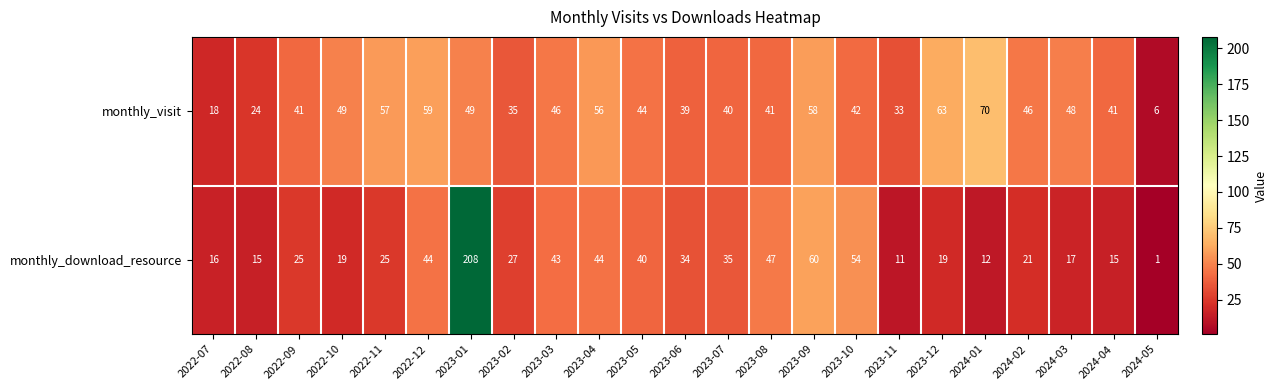

Which series has the widest spread of values?

monthly_download_resource